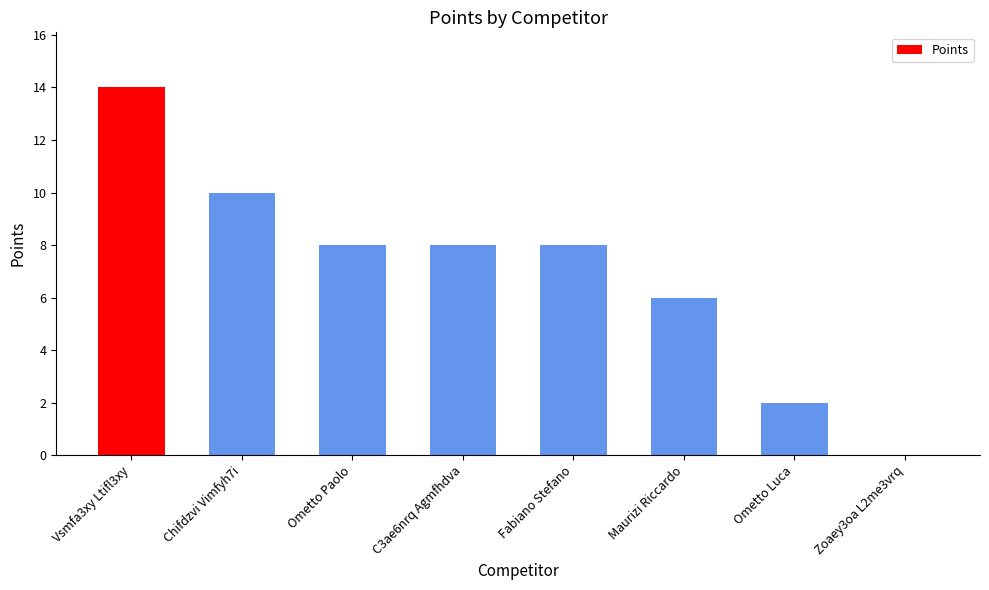

Reading left to right, list all the values displayed in this chart.

14	10	8	8	8	6	2	0